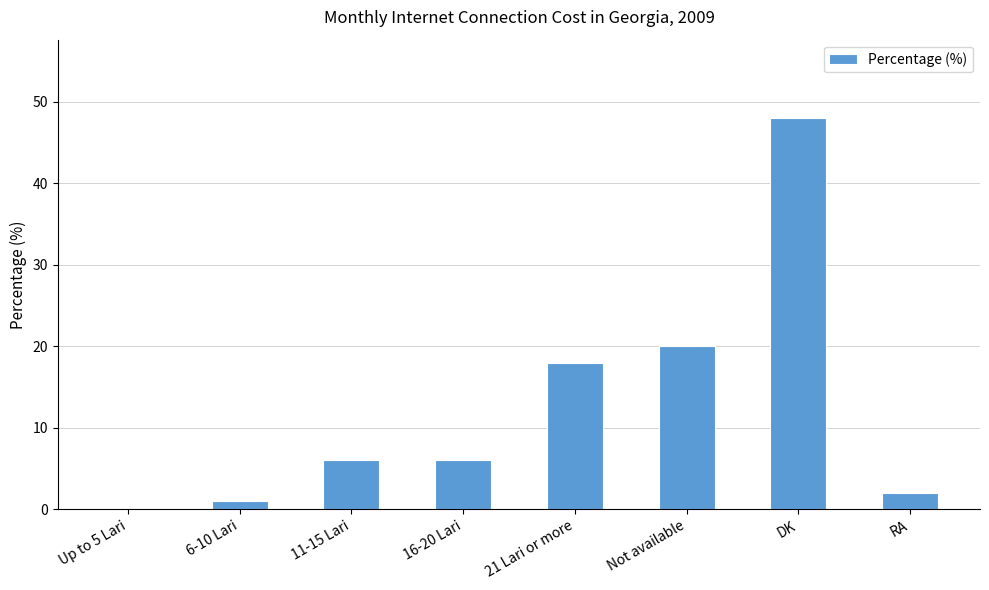

What is the sum of all values?

101